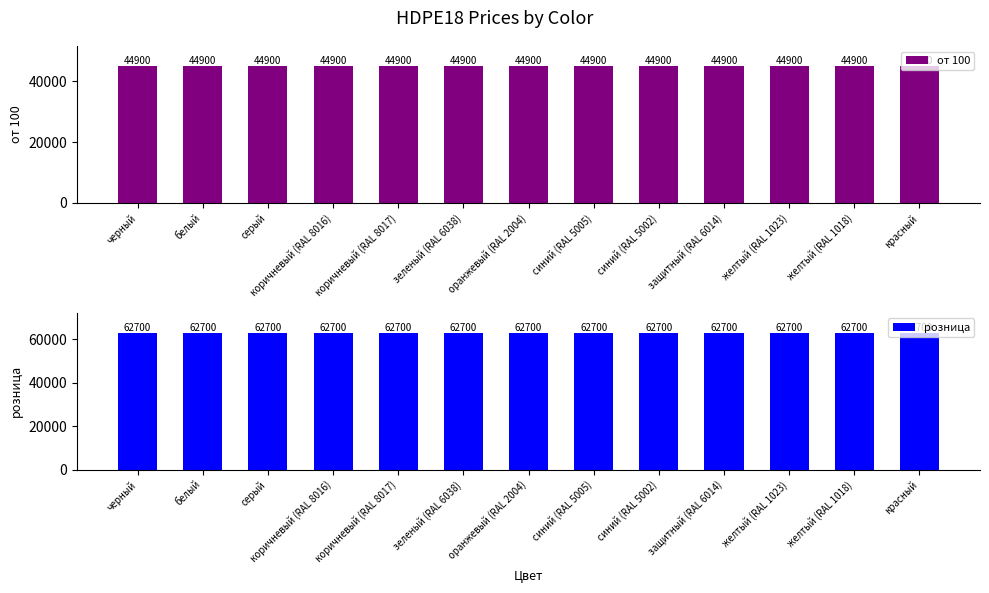

What is the total value across all series at зеленый (RAL 6038)?

107600